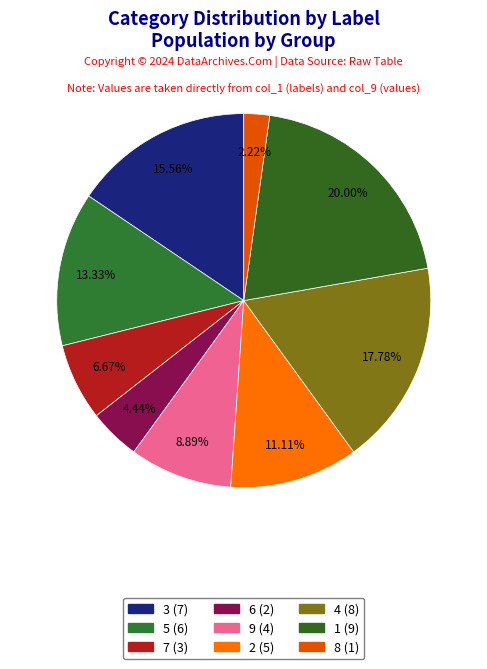

How many slices are in this pie chart?

9